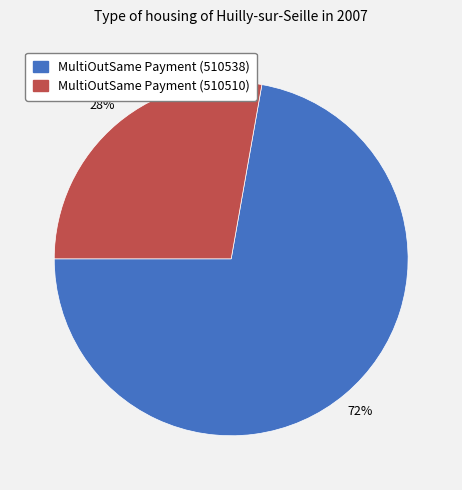

Between MultiOutSame Payment (510510) and MultiOutSame Payment (510538), which is larger?

MultiOutSame Payment (510538)